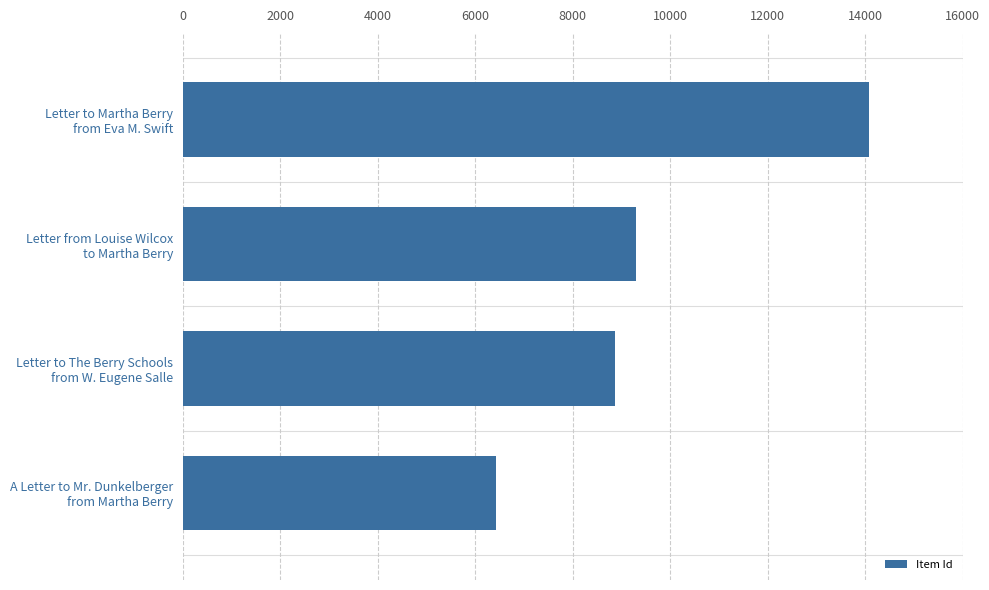

What is the greatest value displayed?

14081